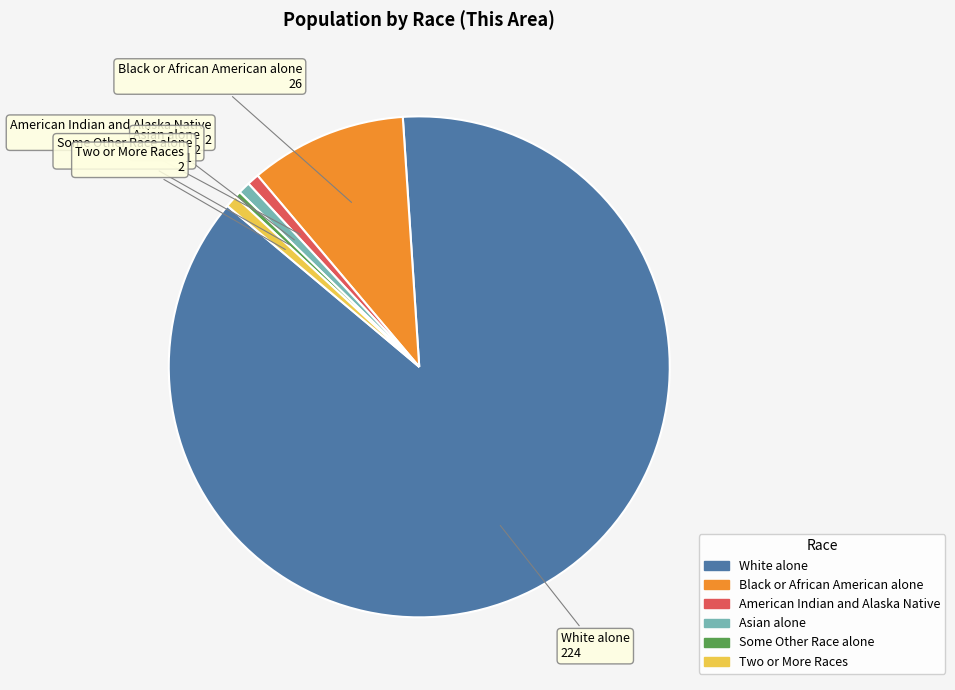

Does any single category account for the majority?

Yes